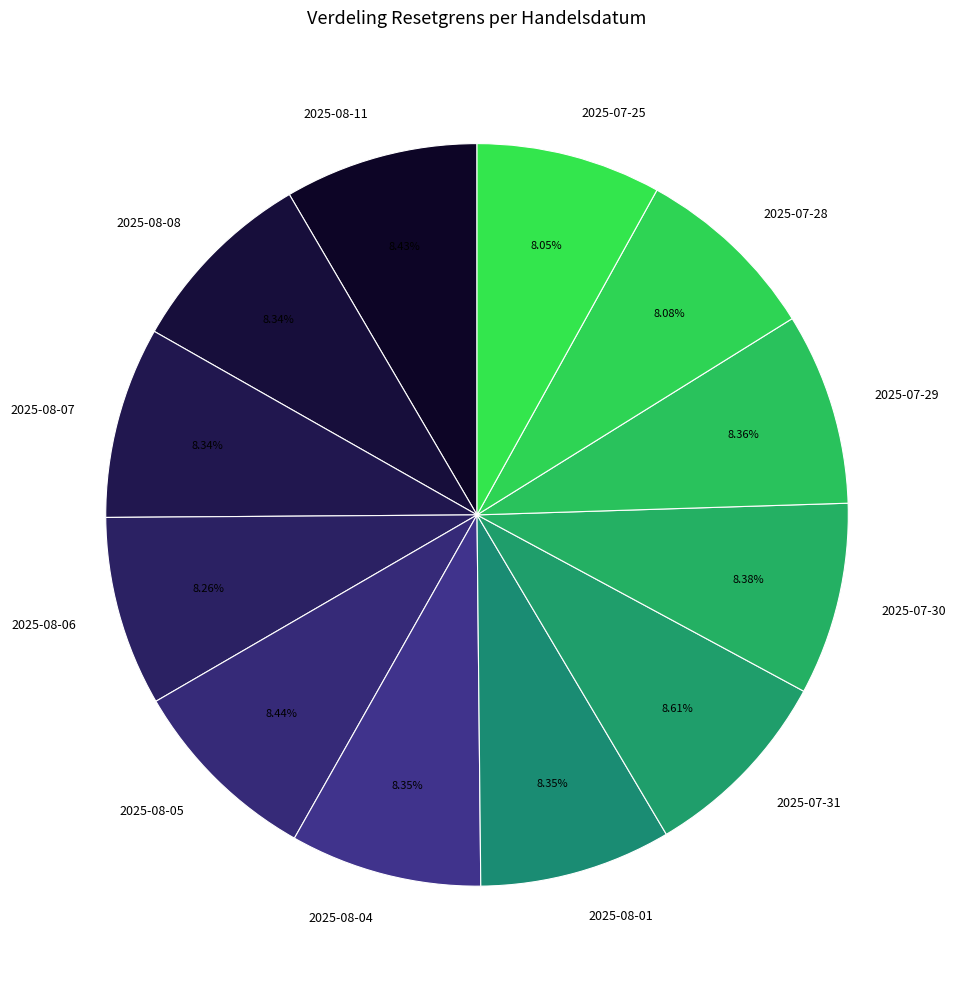

How many slices are in this pie chart?

12